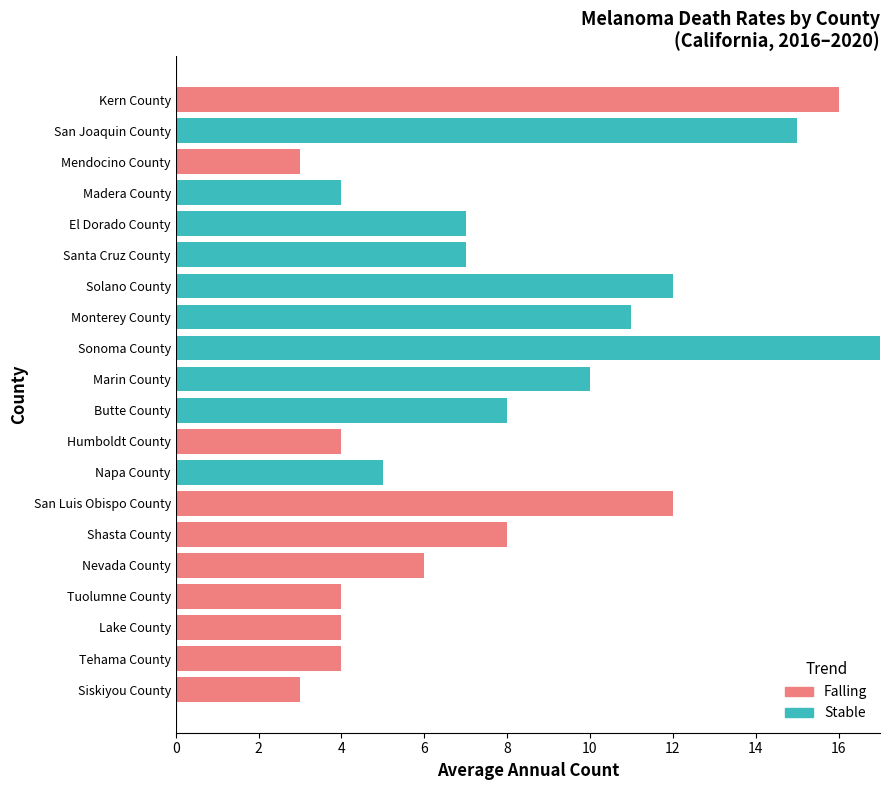

Which category has the highest value in the Stable series?

Sonoma County